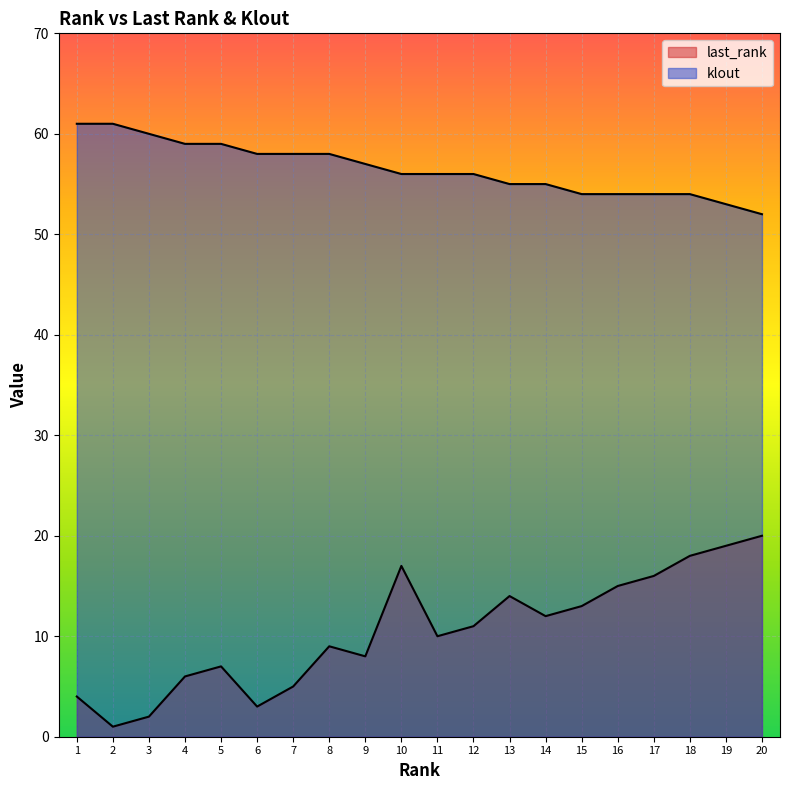

Reading right to left, extract all data points from this chart.

last_rank: 20=20	19=19	18=18	17=16	16=15	15=13	14=12	13=14	12=11	11=10	10=17	9=8	8=9	7=5	6=3	5=7	4=6	3=2	2=1	1=4
klout: 20=52	19=53	18=54	17=54	16=54	15=54	14=55	13=55	12=56	11=56	10=56	9=57	8=58	7=58	6=58	5=59	4=59	3=60	2=61	1=61